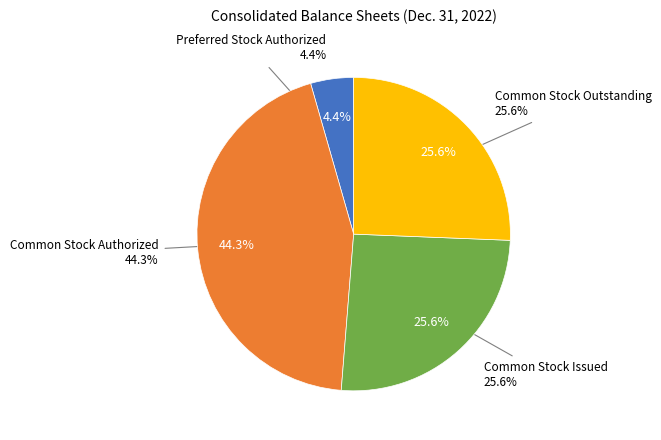

Combined, do Common Stock Authorized and Preferred Stock Authorized account for over 50%?

No